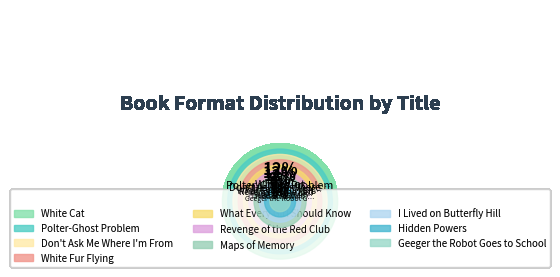

Rank the categories by value from lowest to highest.

Hidden Powers, Maps of Memory, Revenge of the Red Club, Geeger the Robot Goes to School, What Every Girl Should Know, I Lived on Butterfly Hill, White Fur Flying, Polter-Ghost Problem, Don't Ask Me Where I'm From, White Cat